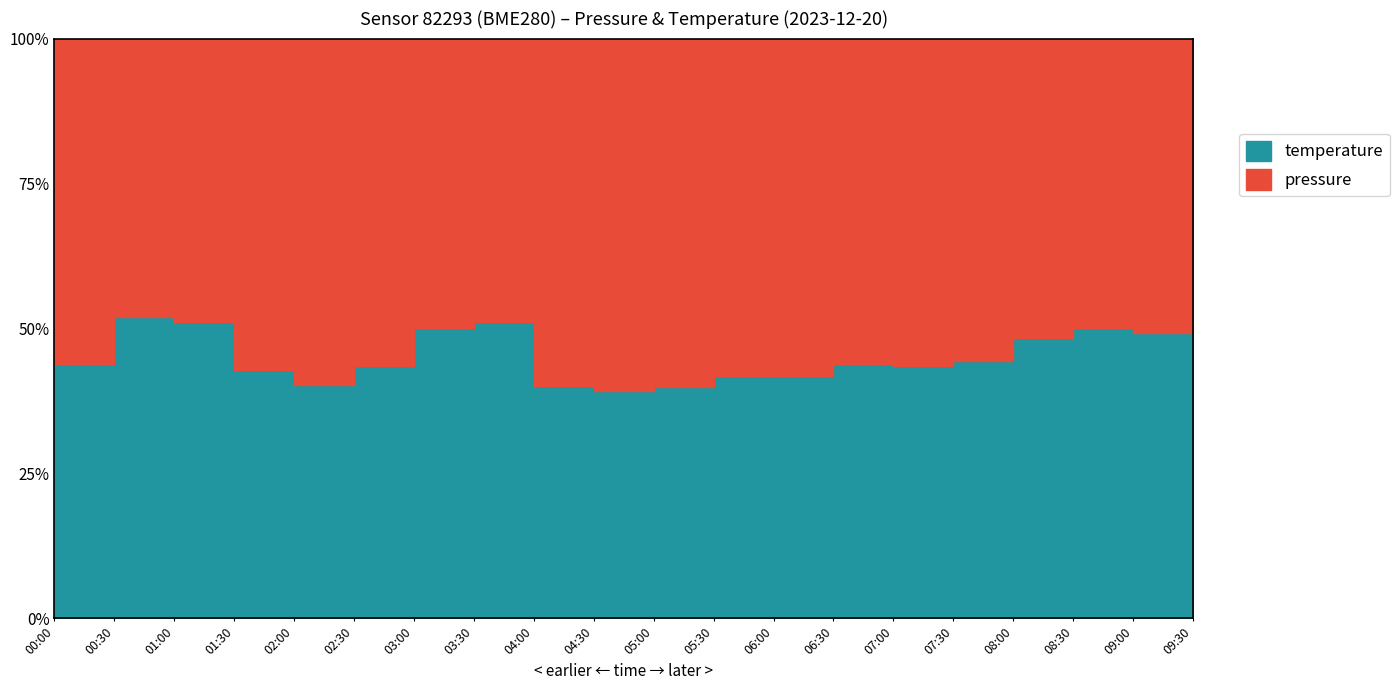

How many data points in pressure are above 99955?

10